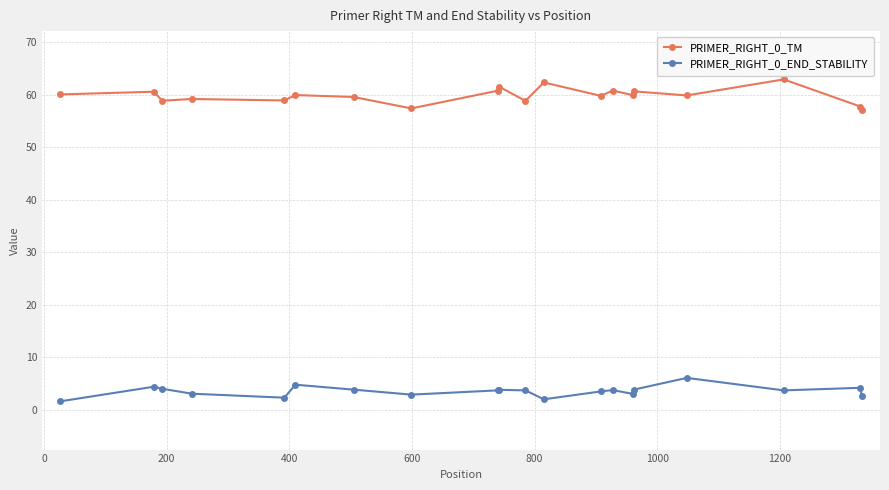

What is the average value of the PRIMER_RIGHT_0_END_STABILITY series?

3.6